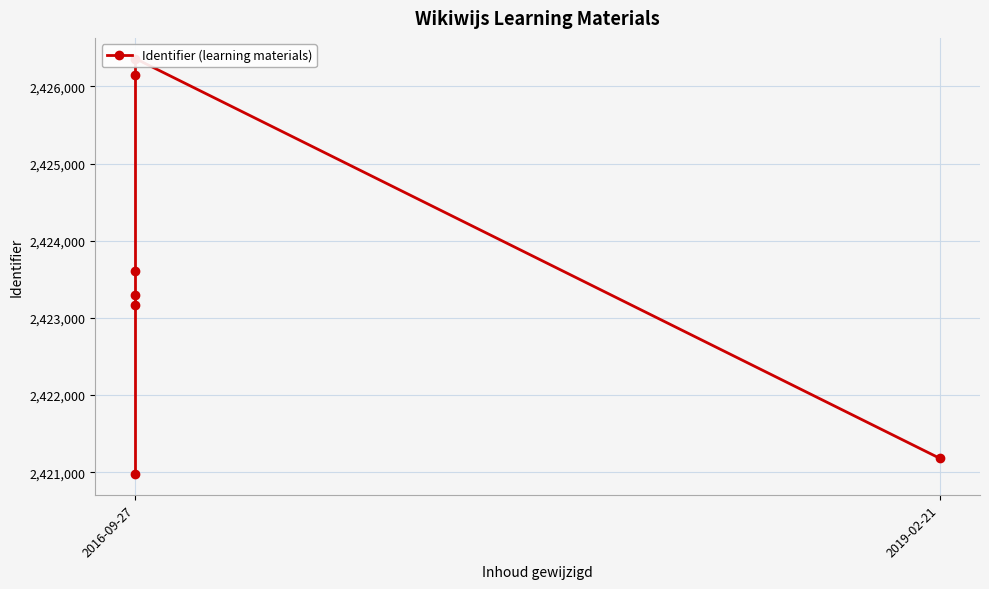

How many series are shown in this chart?

1